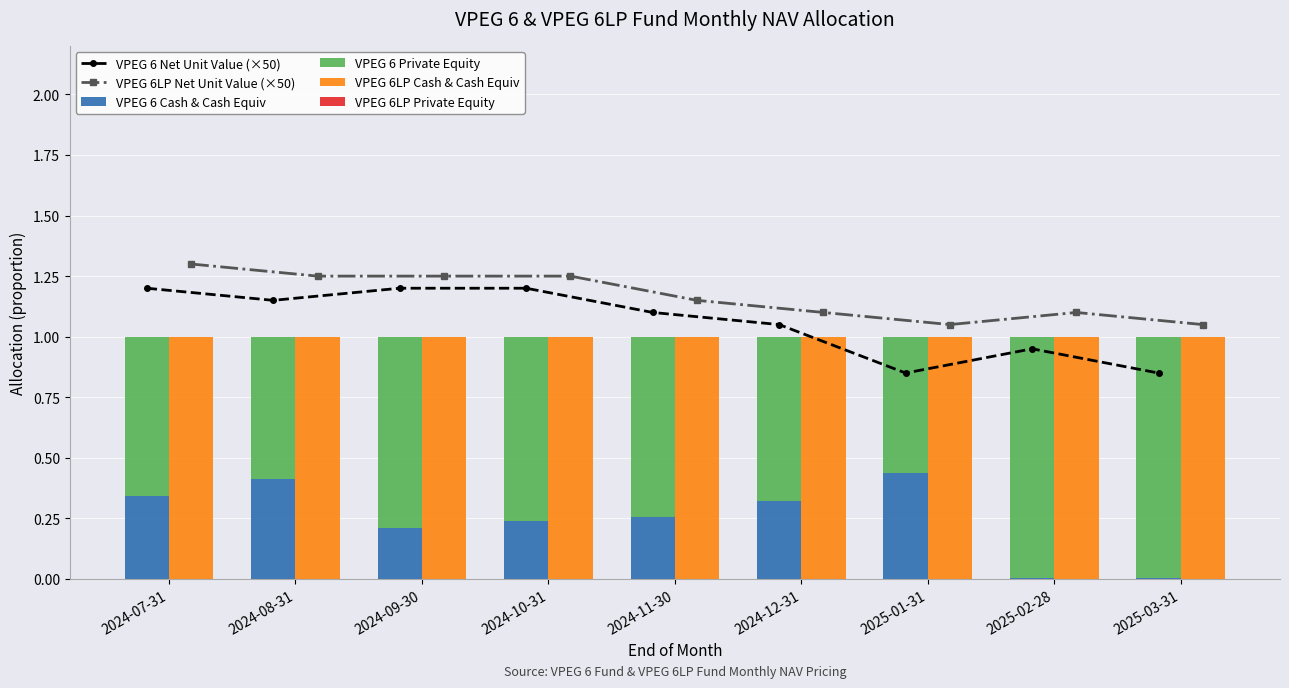

What are all the series names shown in the legend?

VPEG 6 Net Unit Value (×50), VPEG 6LP Net Unit Value (×50), VPEG 6 Cash & Cash Equiv, VPEG 6 Private Equity, VPEG 6LP Cash & Cash Equiv, VPEG 6LP Private Equity